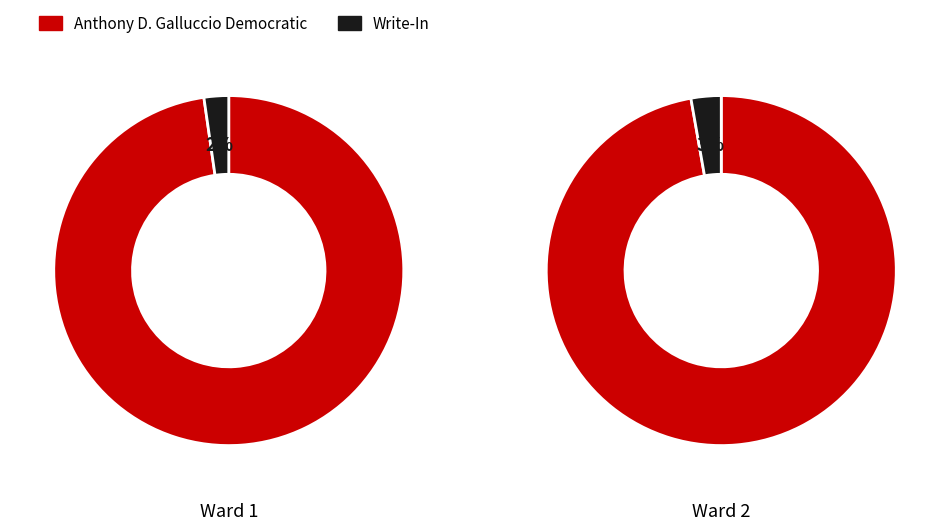

Which series changed the most between Ward 1 and Ward 2?

Anthony D. Galluccio Democratic